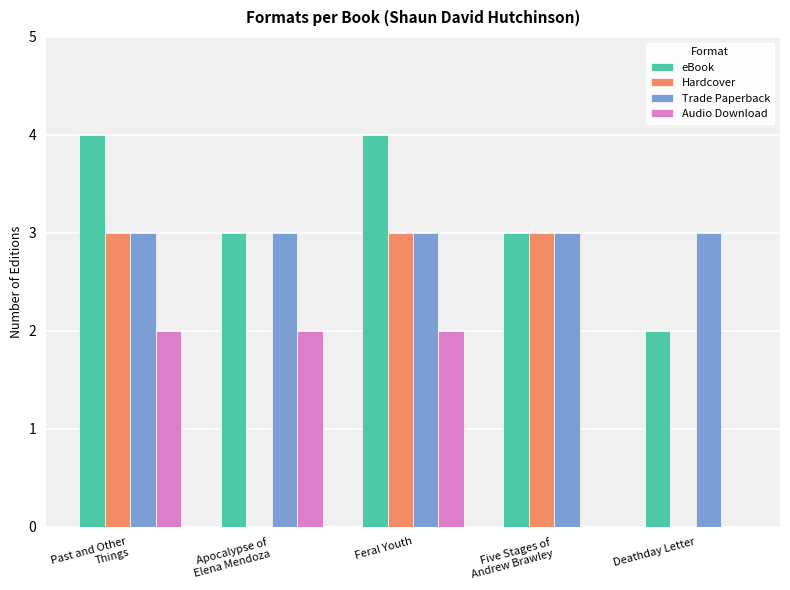

Are the bars horizontal?

No